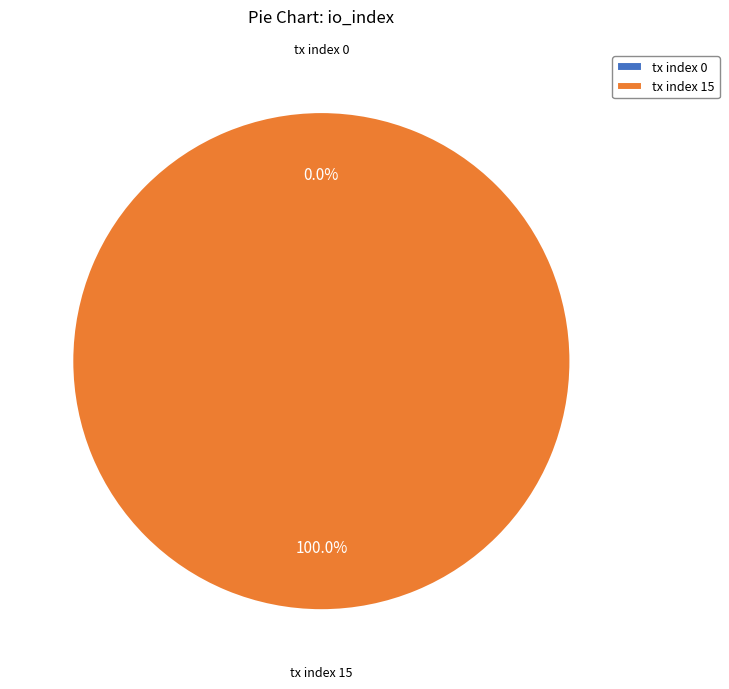

How many slices are in this pie chart?

2